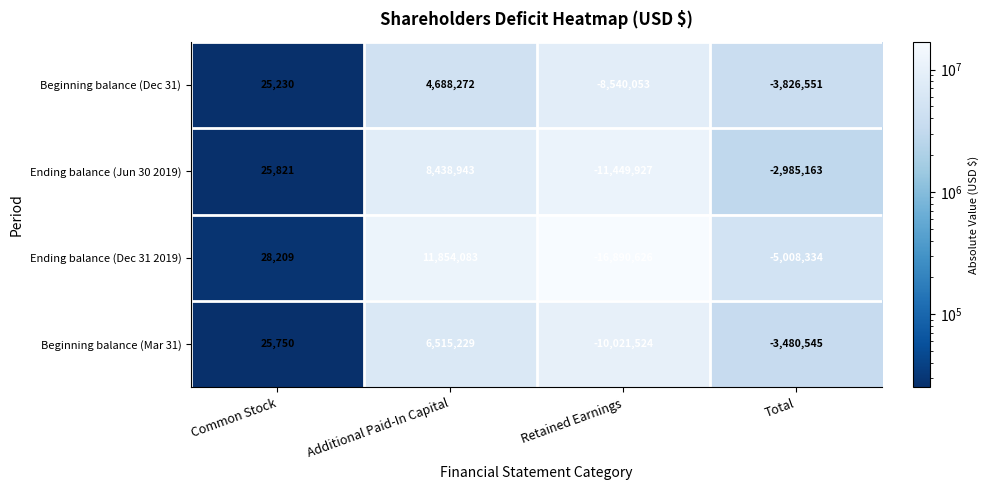

At which category is the sum across all series the highest?

Additional Paid-In Capital